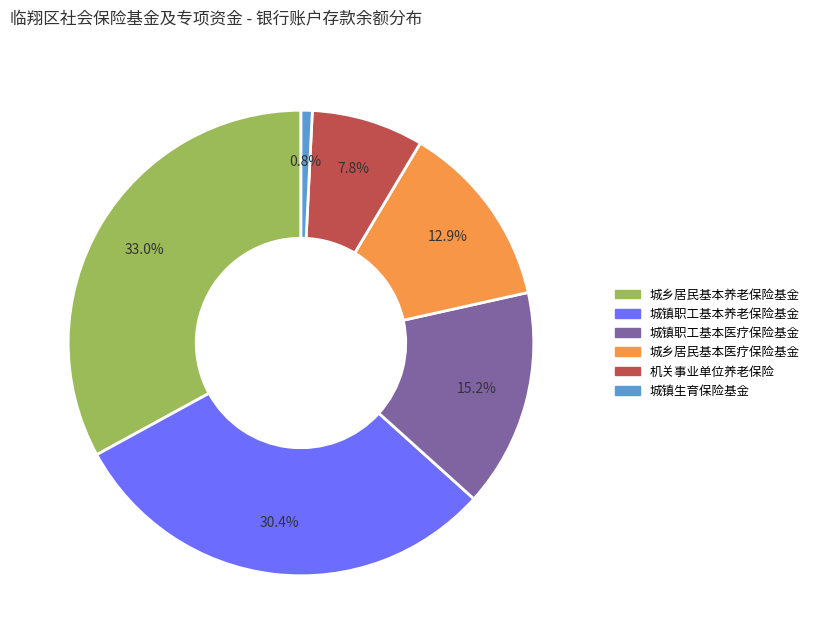

Does any single category account for the majority?

No